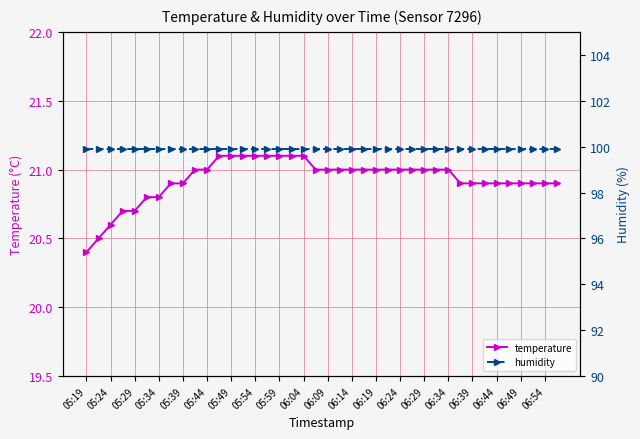

The temperature series shows 20.9 at 06:54. True or false?

True